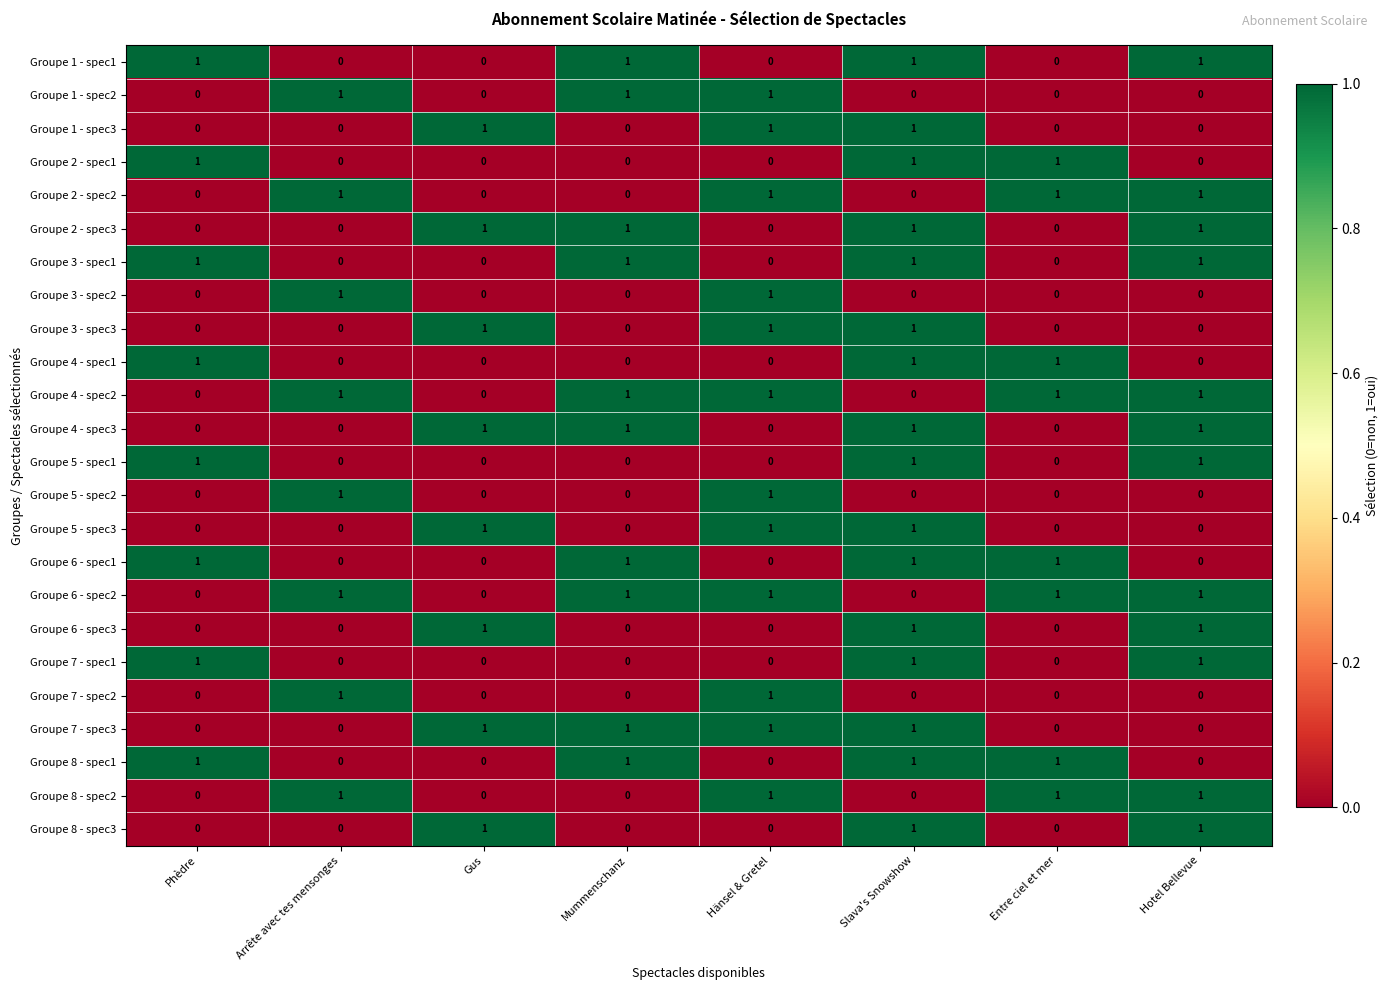

Is it true that Groupe 8 - spec2 equals 0 at Entre ciel et mer?

False